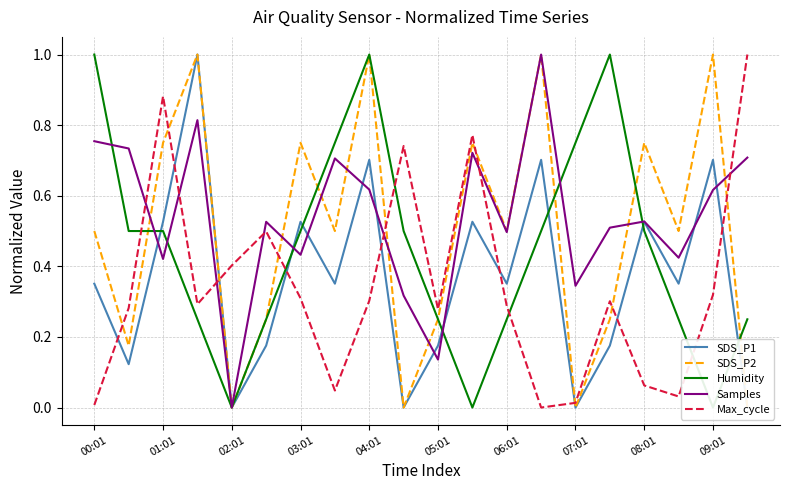

In Samples, how many points are higher than both neighbors (excluding endpoints)?

6